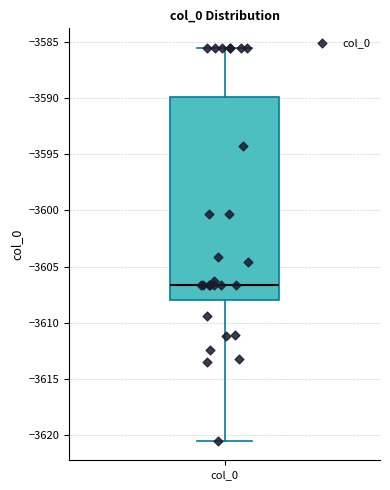

Read this box plot against the y-axis: the position of the median line, the range covered by the box, and the ends of both whiskers. The values are not printed on the chart, so give them approximately, as read against the axis.

median -3606.5, box -3608.0 to -3590.0, whiskers -3620.5 to -3585.5